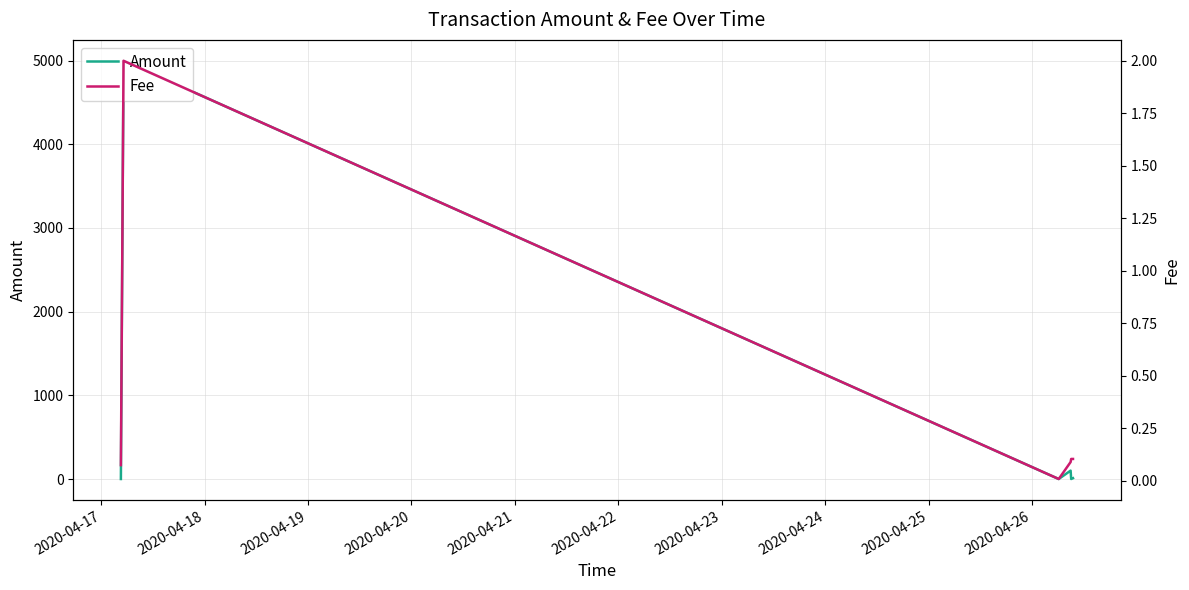

Rank the series by their maximum value, from highest to lowest.

Amount, Fee